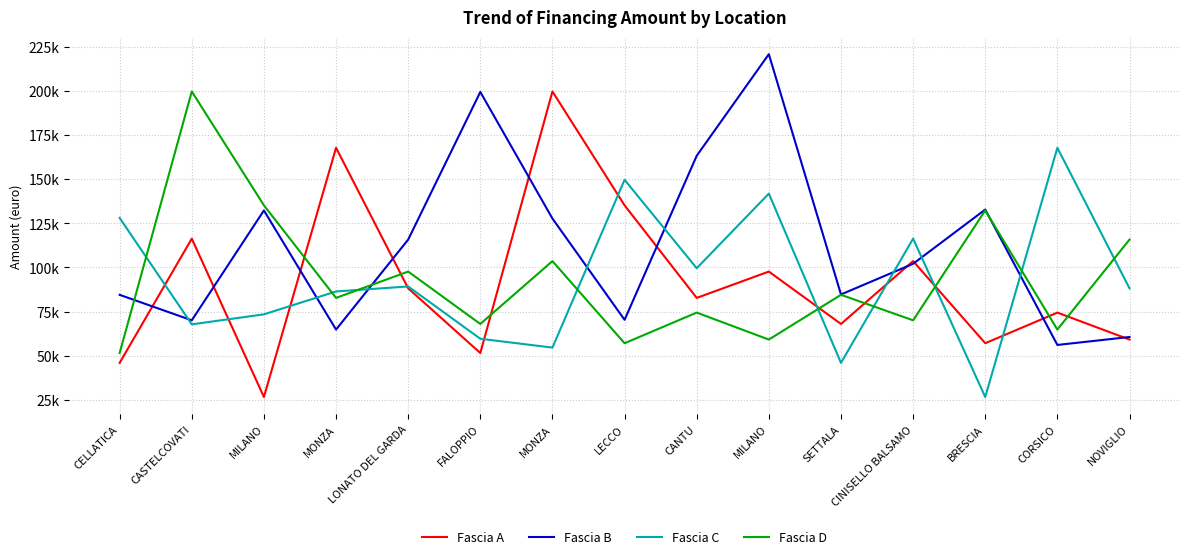

Does the chart have visible grid lines?

Yes